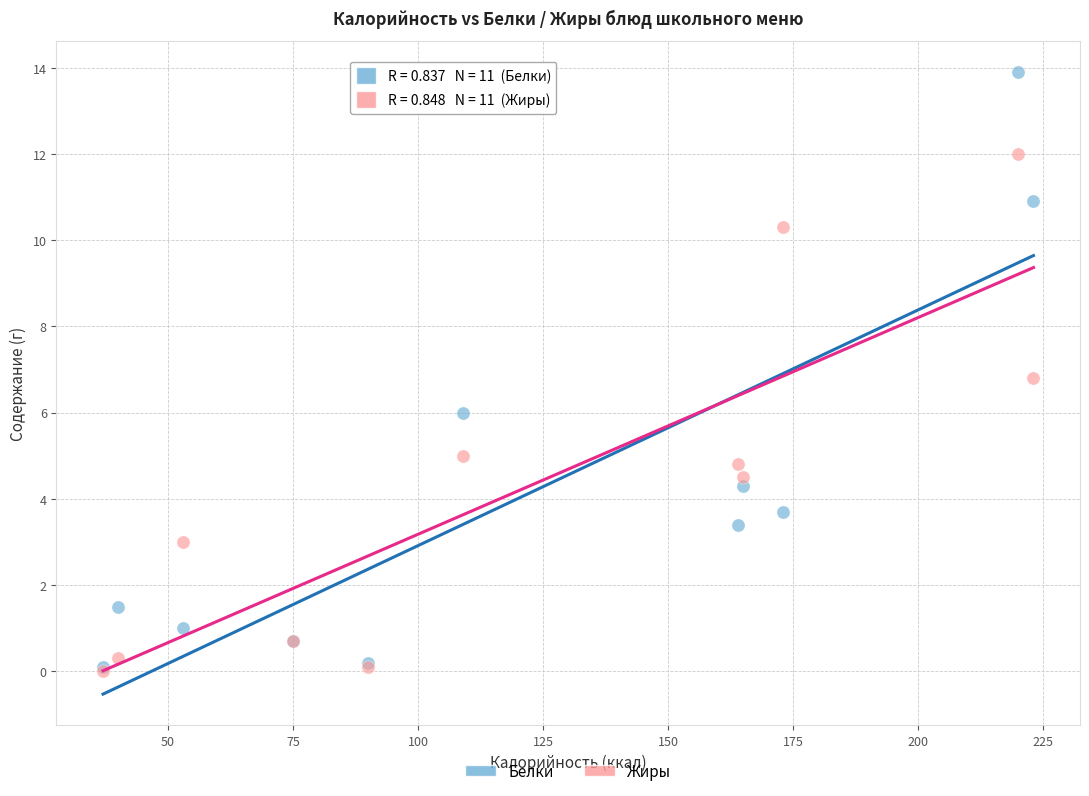

In the Белки series, what Y value is closest to 7?

6.0